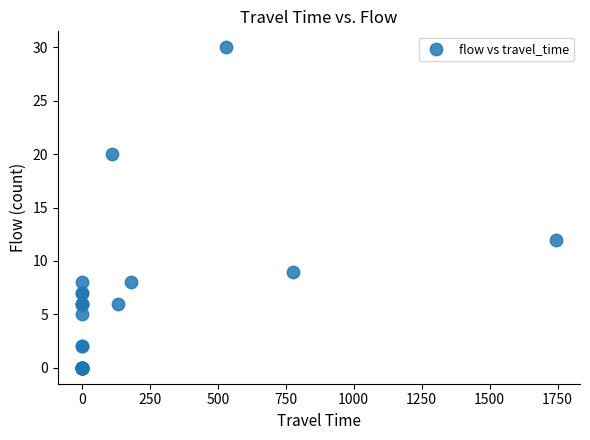

What Y value in the scatter plot is closest to 15?

12